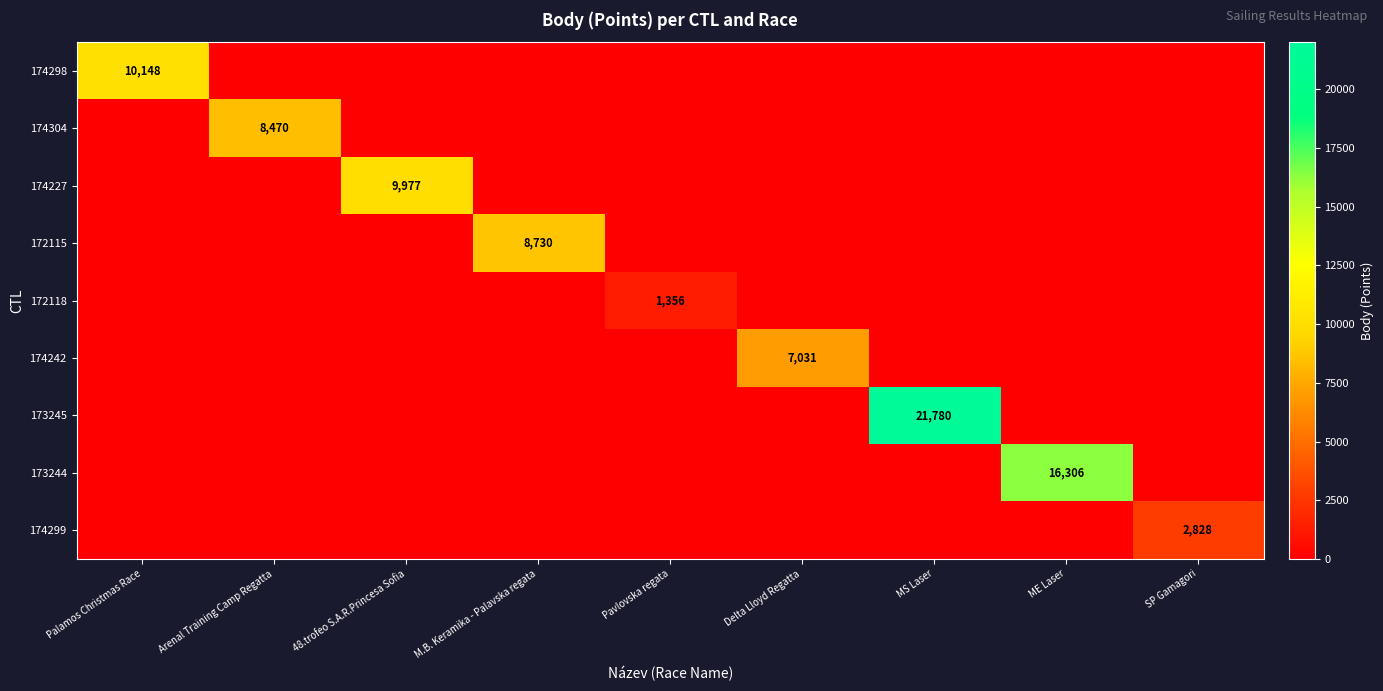

How many positive values does the 174227 series have?

1